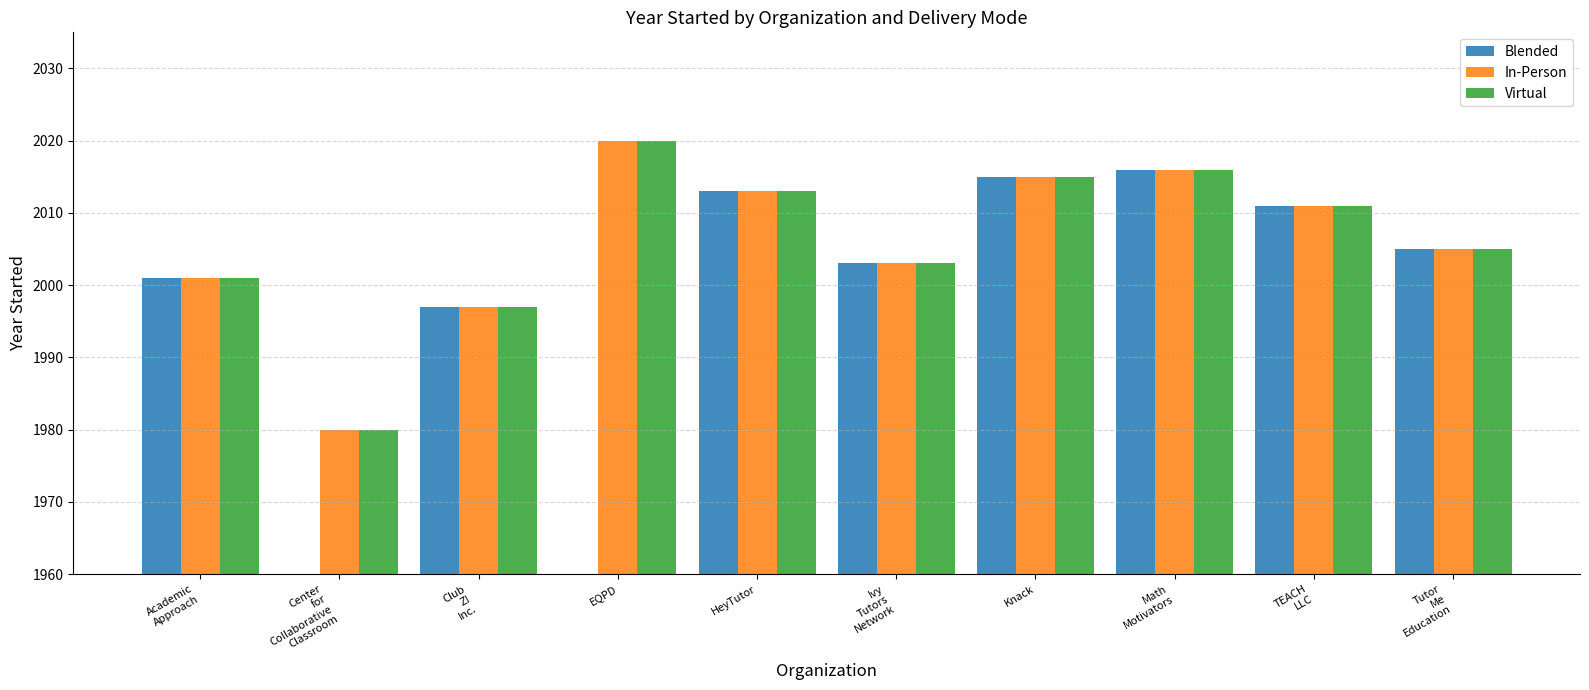

What is the difference between the In-Person values at EQPD and Ivy
Tutors
Network?

17